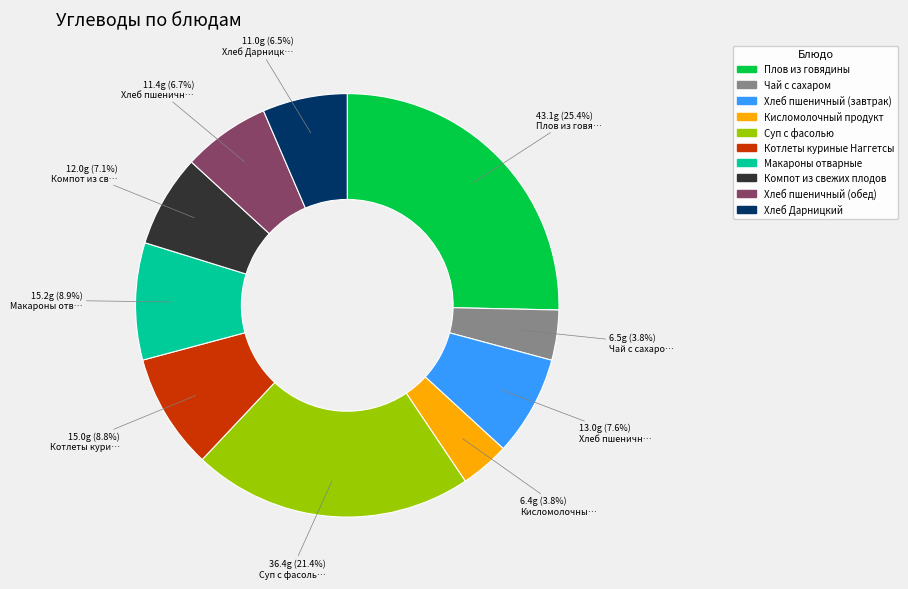

Which category has the biggest portion of the pie?

Плов из говядины